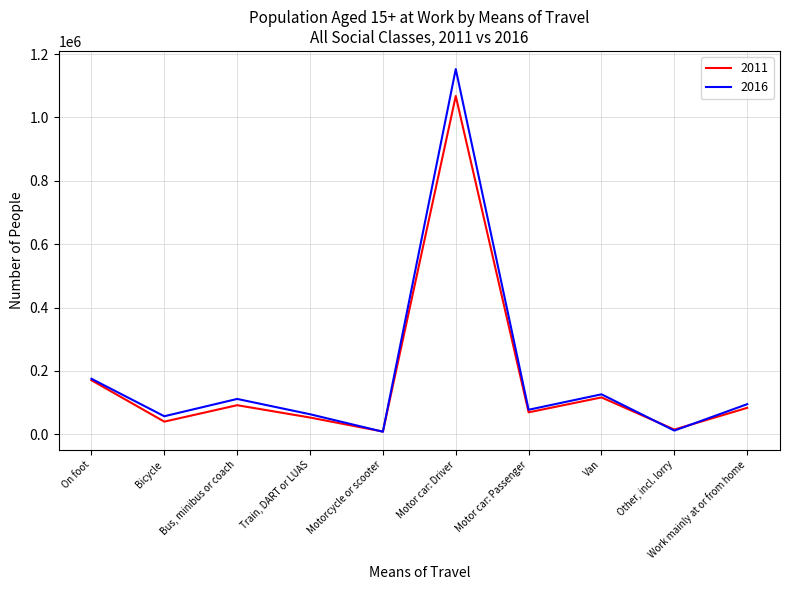

List the series in order of their peak value, lowest first.

2011, 2016